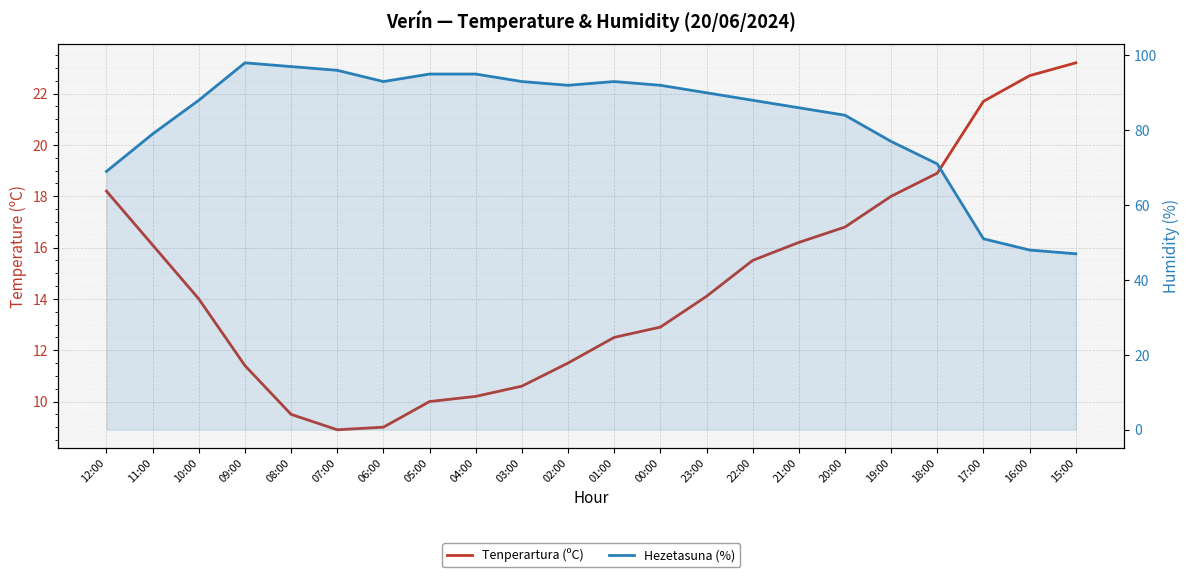

Which series has the largest range (max minus min)?

Hezetasuna (%)